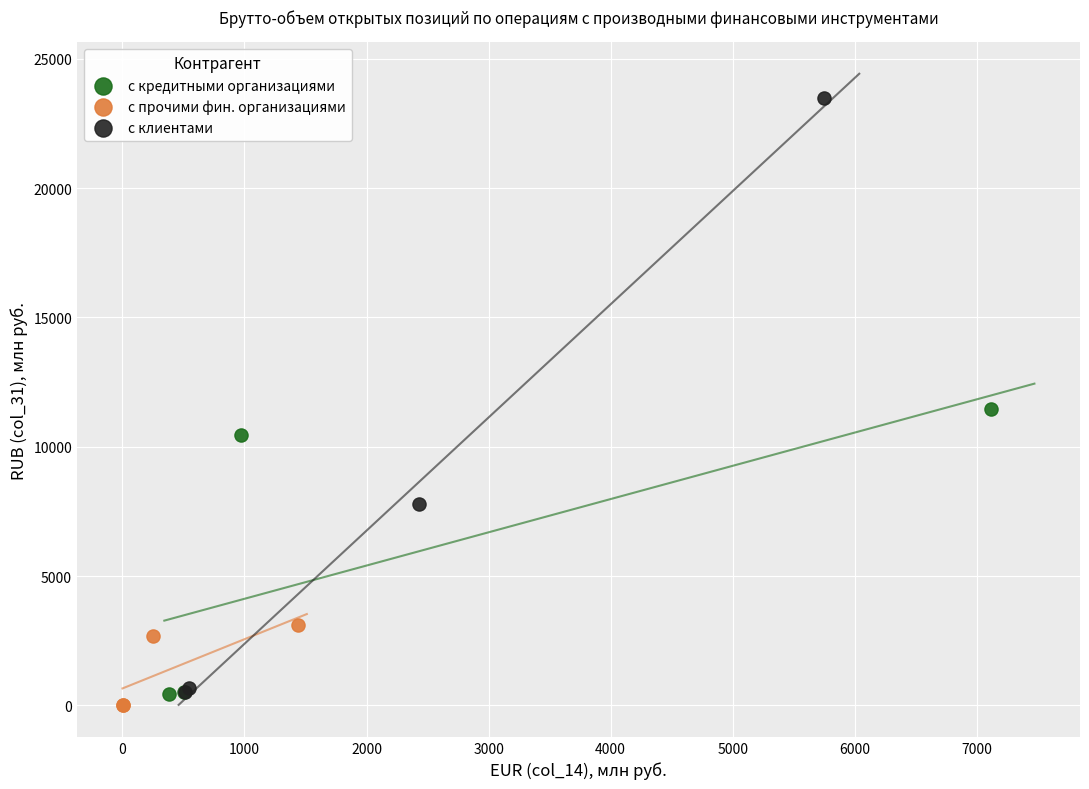

Which series reaches the maximum Y coordinate?

с клиентами